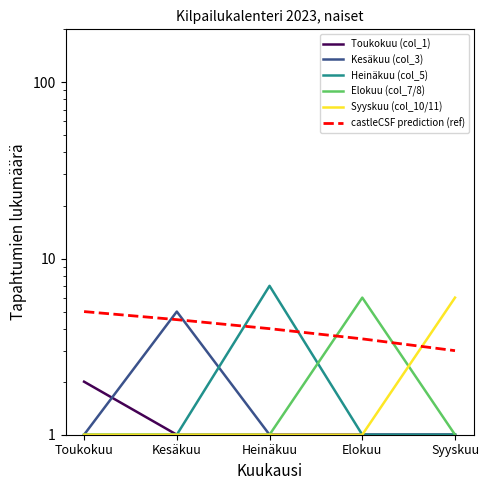

How many Kesäkuu (col_3) values are between 1 and 2?

4